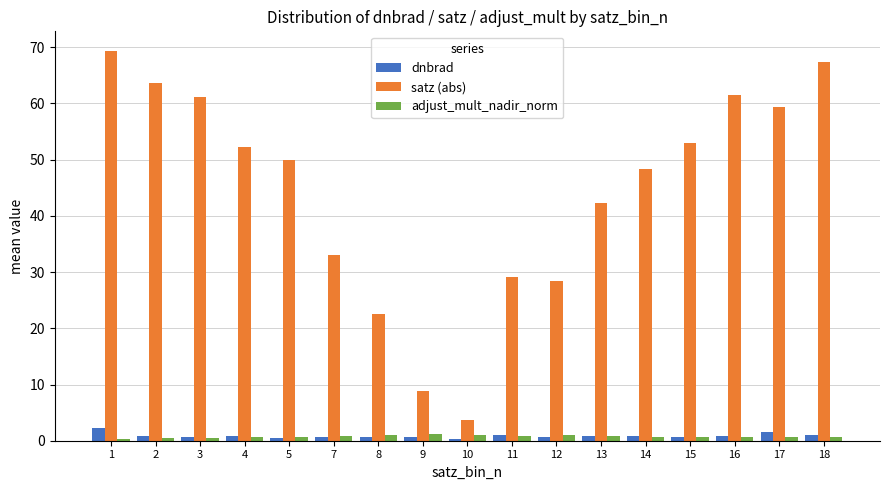

Is it true that dnbrad equals 0.6 at 3?

True